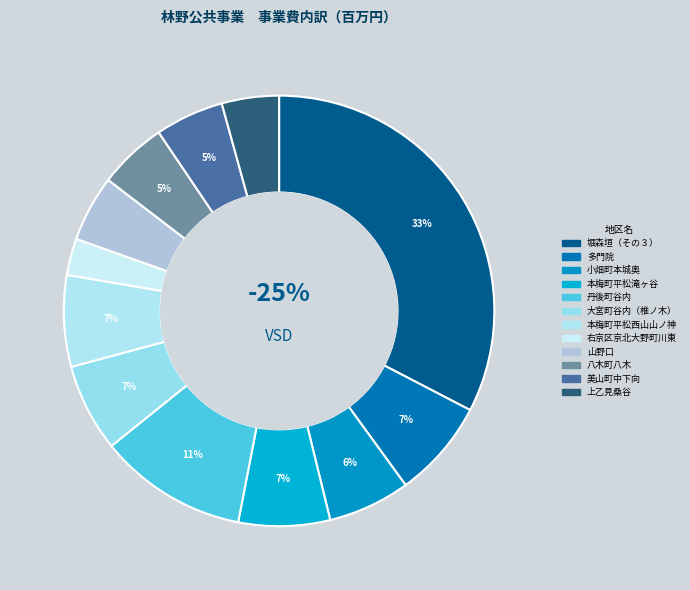

The 本梅町平松西山山ノ神 slice represents 17% of the pie. True or false?

False